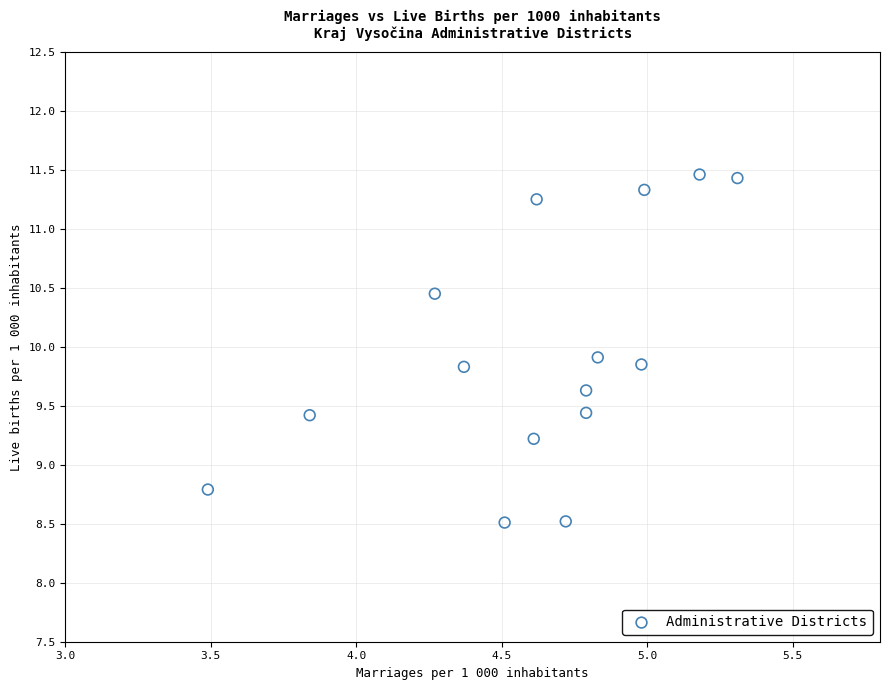

What is the range of X values (max minus min)?

1.8